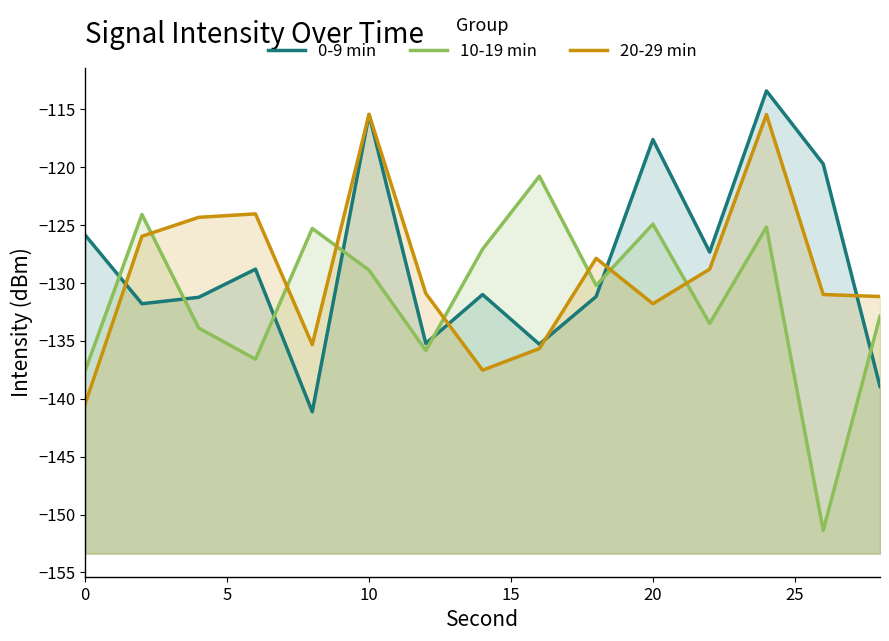

What is the value of the 0-9 min point at the 6th from the left?

-115.5